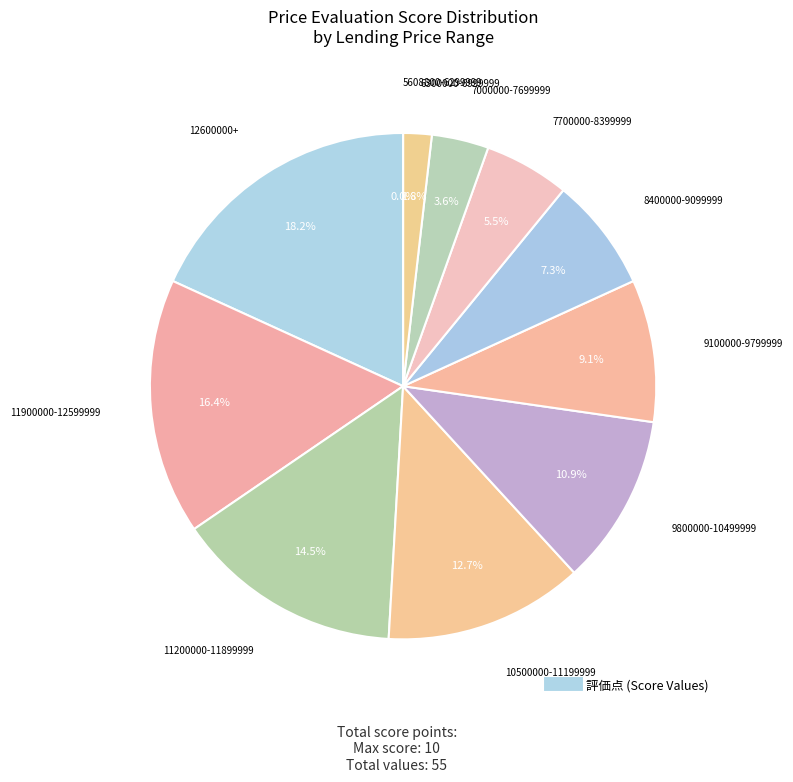

Count the number of slices in the pie.

11